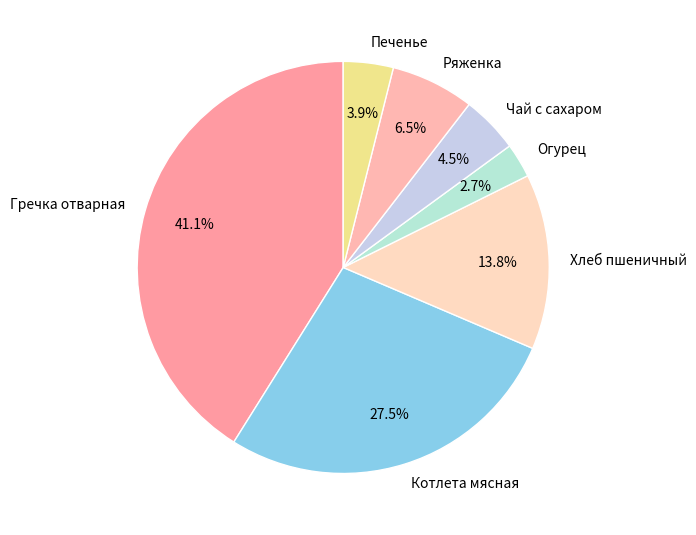

Between Хлеб пшеничный and Гречка отварная, which is larger?

Гречка отварная